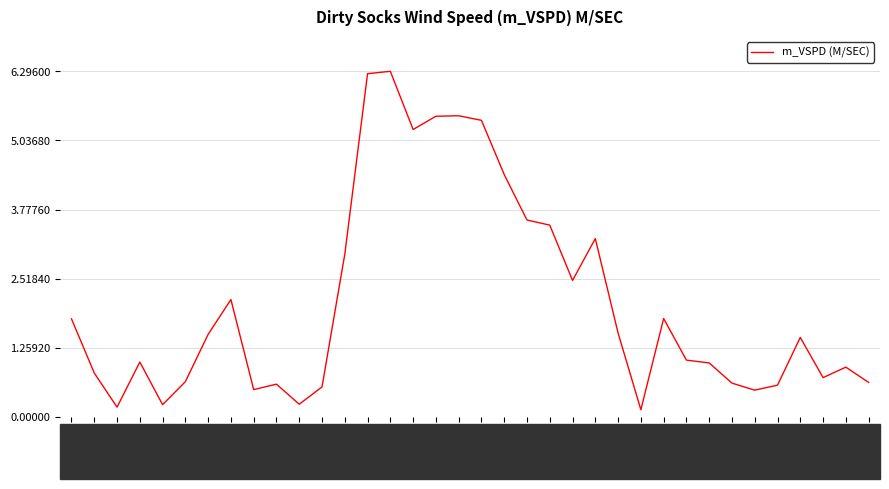

Reading left to right, list all the values displayed in this chart.

1.8	0.8	0.2	1.0	0.2	0.6	1.5	2.1	0.5	0.6	0.2	0.5	3.0	6.3	6.3	5.2	5.5	5.5	5.4	4.4	3.6	3.5	2.5	3.2	1.5	0.1	1.8	1.0	1.0	0.6	0.5	0.6	1.4	0.7	0.9	0.6